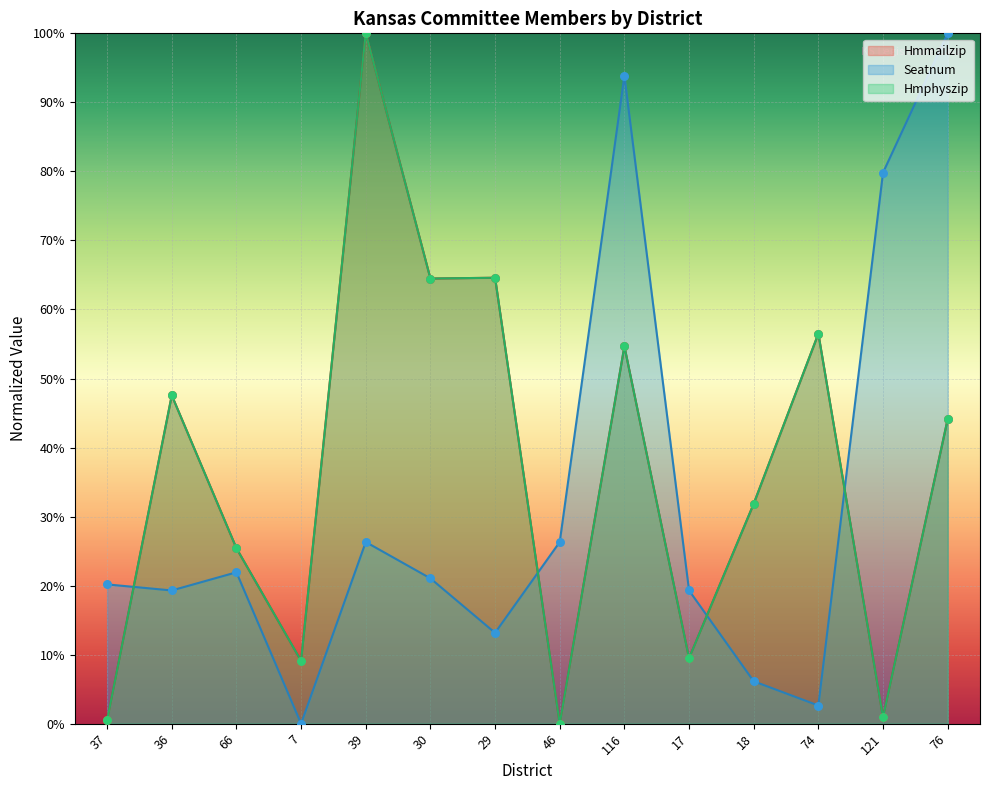

At which category is the sum across all series the highest?

39